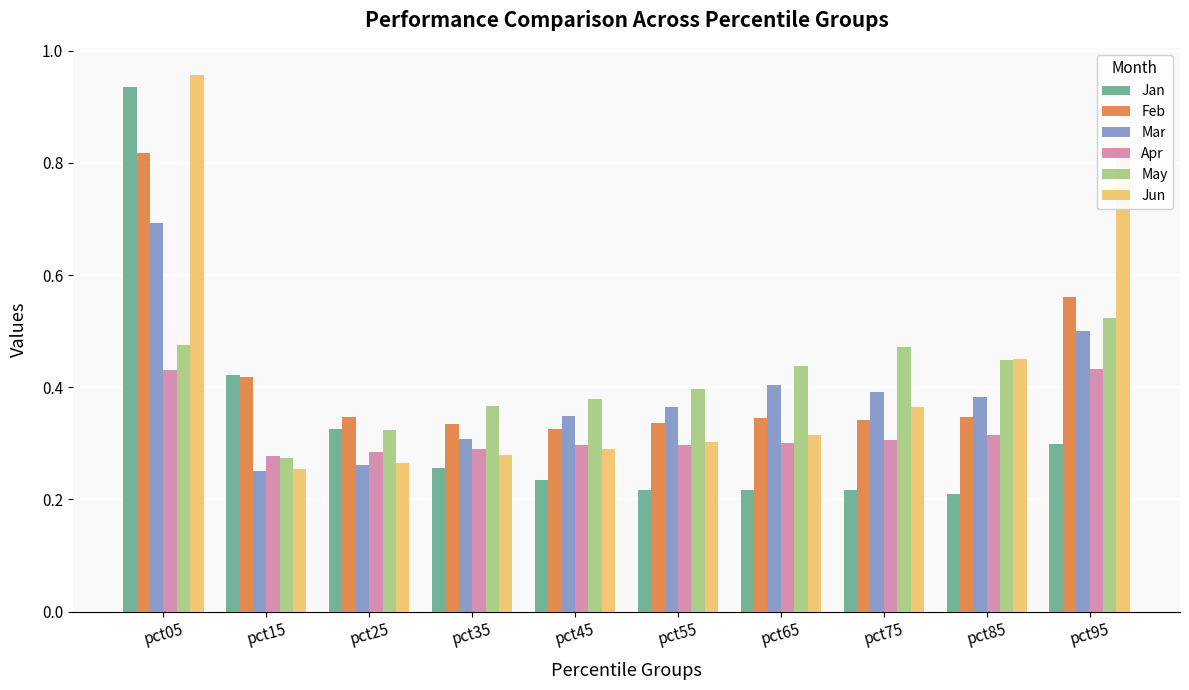

What is the sum of all Feb values?

4.2